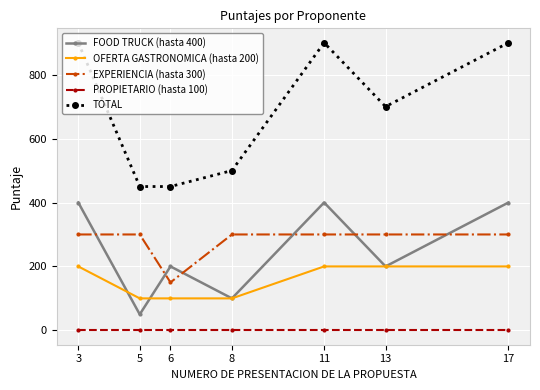

At 17, list the series in order from smallest to largest.

PROPIETARIO (hasta 100), OFERTA GASTRONOMICA (hasta 200), EXPERIENCIA (hasta 300), FOOD TRUCK (hasta 400), TOTAL